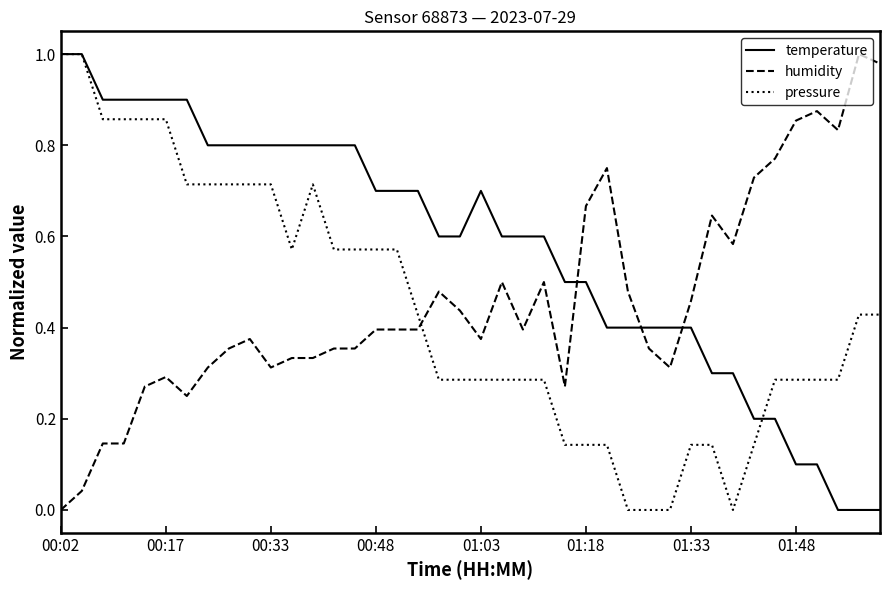

Which series has the largest total across all categories?

temperature